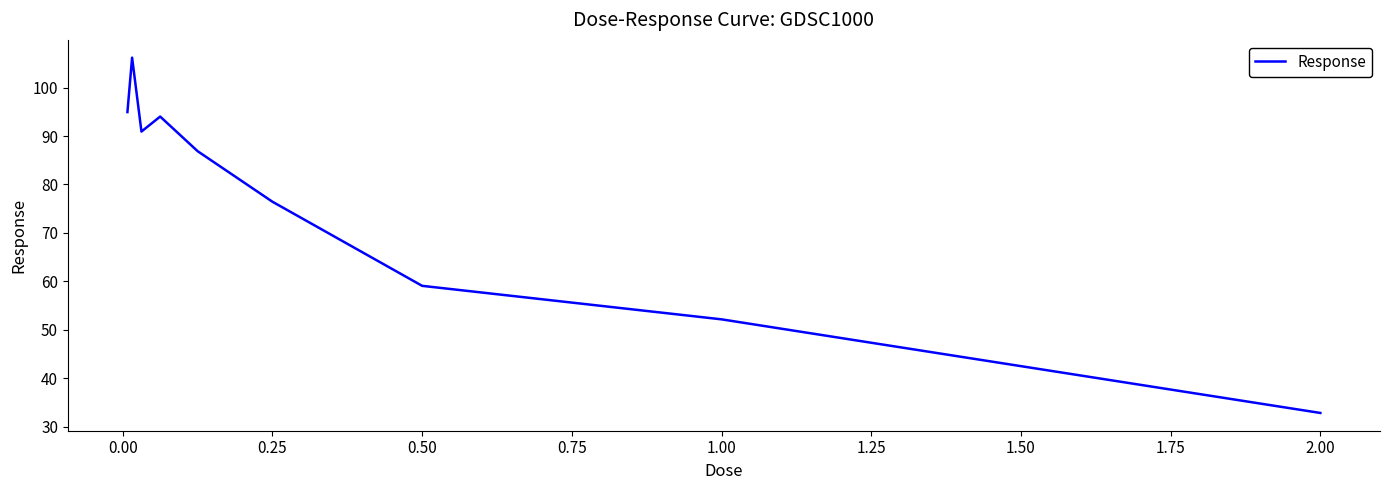

What is the greatest value displayed?

106.2